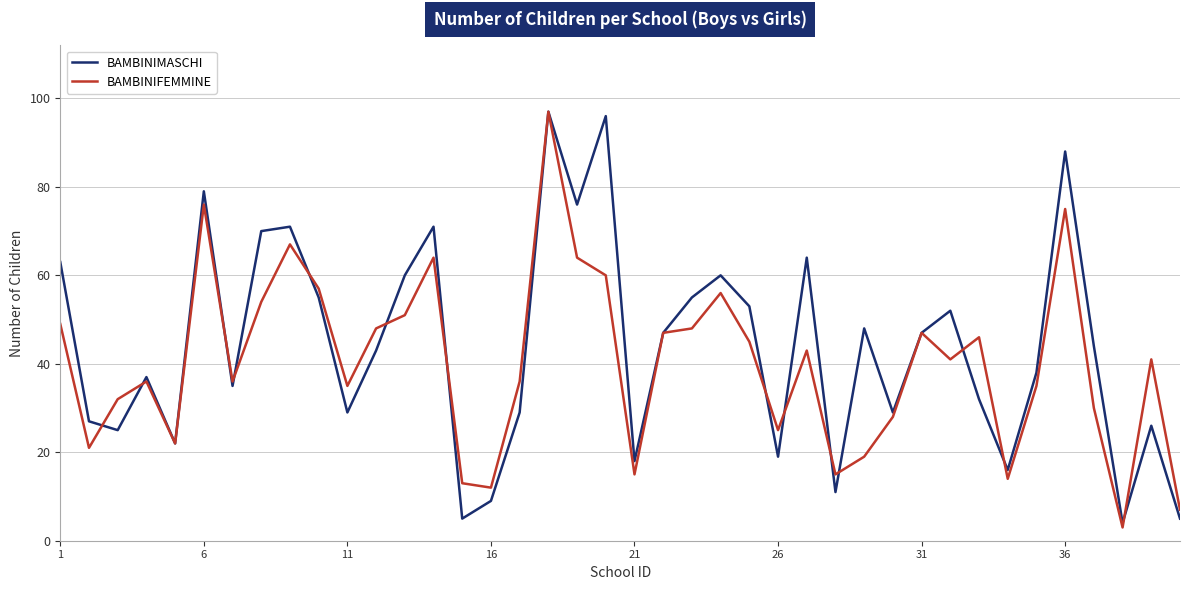

Which series ends up on top after the final intersection of BAMBINIMASCHI and BAMBINIFEMMINE?

BAMBINIFEMMINE